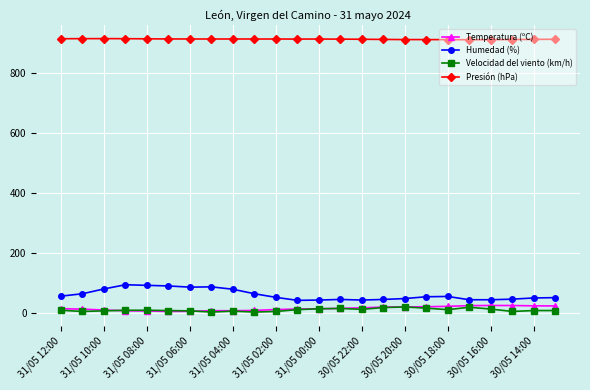

Which series has the largest total across all categories?

Presión (hPa)